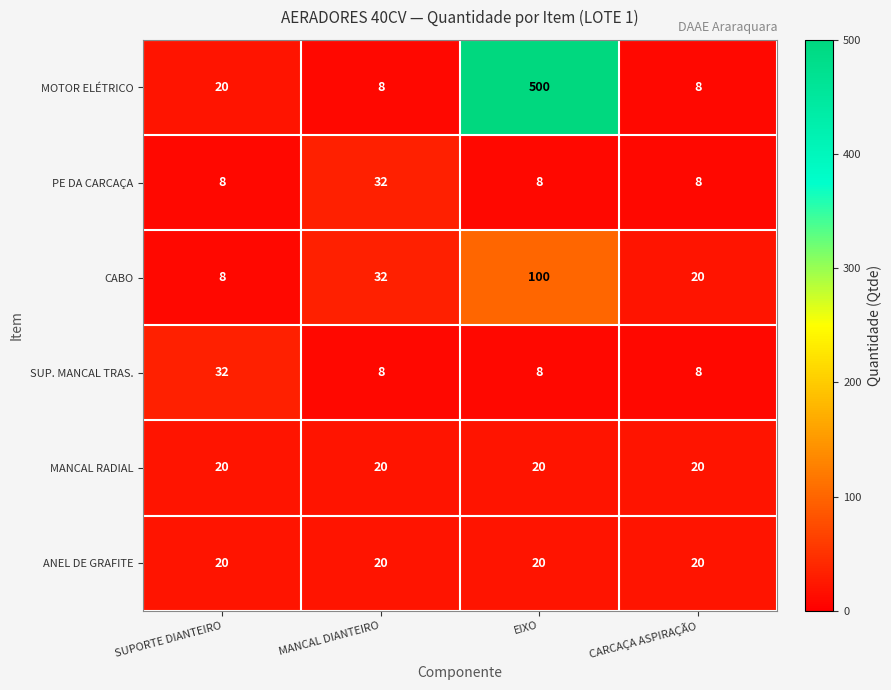

Between SUPORTE DIANTEIRO and EIXO, which series saw the biggest shift?

MOTOR ELÉTRICO